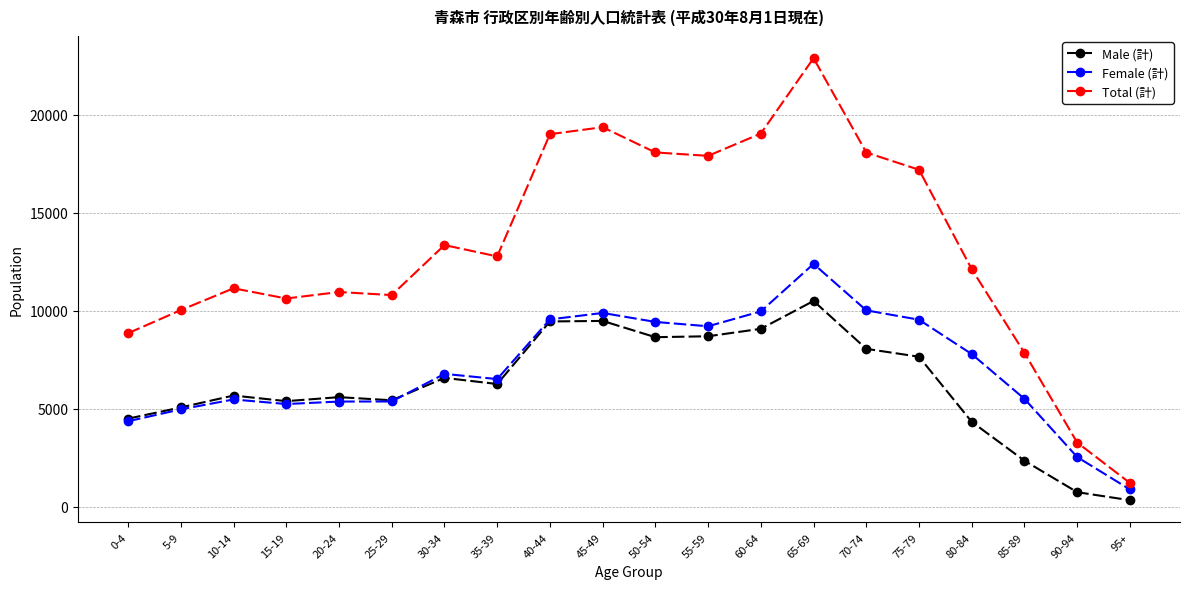

Which category has the highest value across all series?

65-69